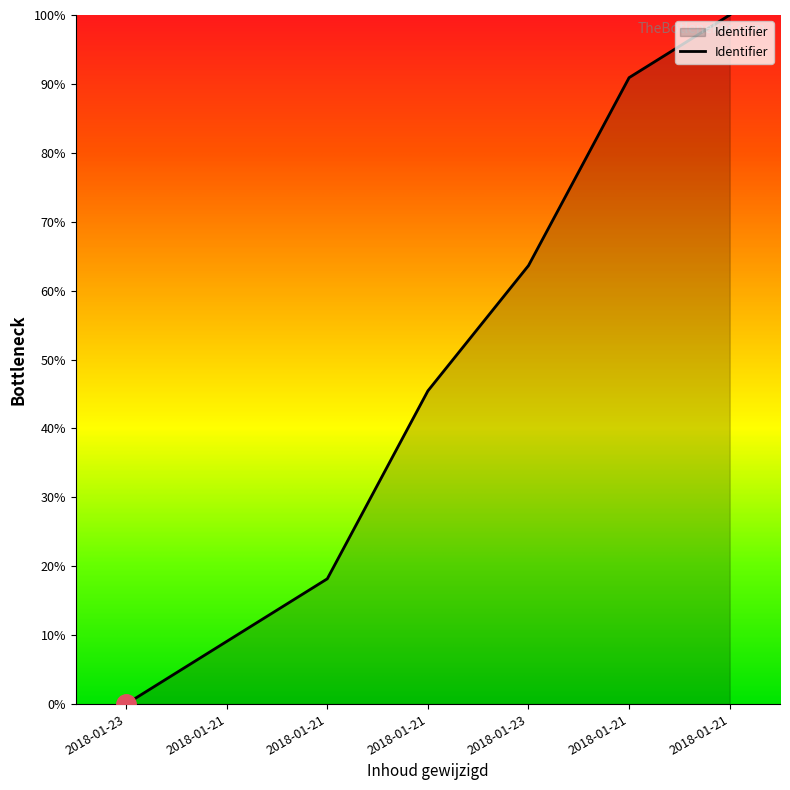

What is the change in value from 2018-01-21 to 2018-01-21?

+90.9